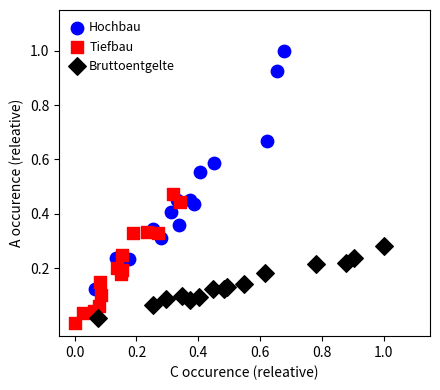

What are all the series names shown in the legend?

Hochbau, Tiefbau, Bruttoentgelte